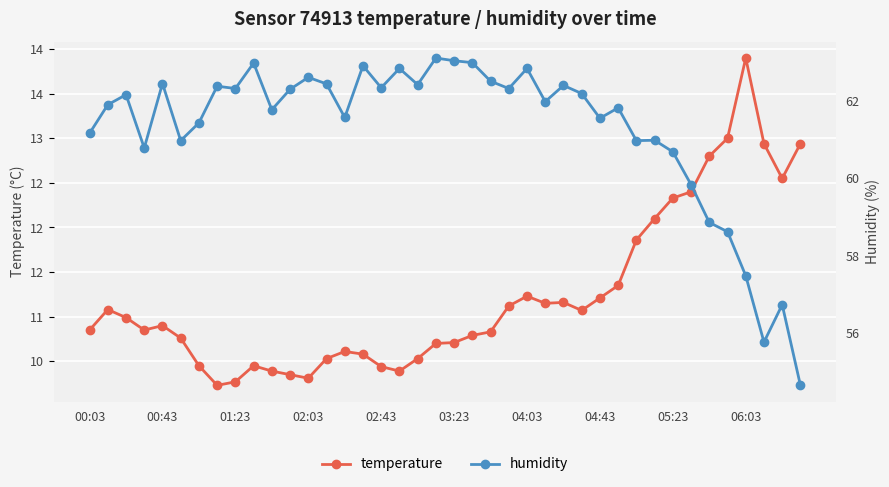

Reading right to left, list all the values displayed in this chart.

temperature: 12.9	12.6	12.9	13.9	13.0	12.8	12.4	12.3	12.1	11.9	11.3	11.2	11.1	11.2	11.2	11.2	11.1	10.8	10.8	10.7	10.7	10.5	10.4	10.4	10.6	10.6	10.5	10.3	10.3	10.4	10.4	10.3	10.2	10.4	10.8	10.9	10.8	11.0	11.1	10.8
humidity: 54.6	56.7	55.8	57.5	58.6	58.9	59.8	60.7	61.0	61.0	61.8	61.6	62.2	62.4	62.0	62.9	62.3	62.5	63.0	63.0	63.1	62.4	62.9	62.4	62.9	61.6	62.5	62.6	62.3	61.8	63.0	62.3	62.4	61.4	61.0	62.5	60.8	62.2	61.9	61.2